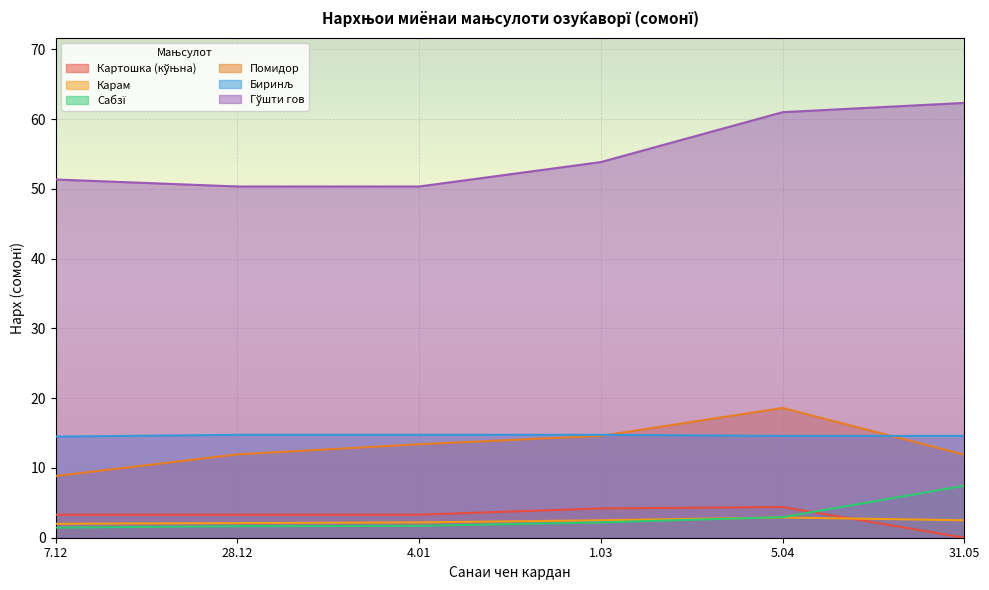

At which category does the chart reach its minimum across all series?

31.05